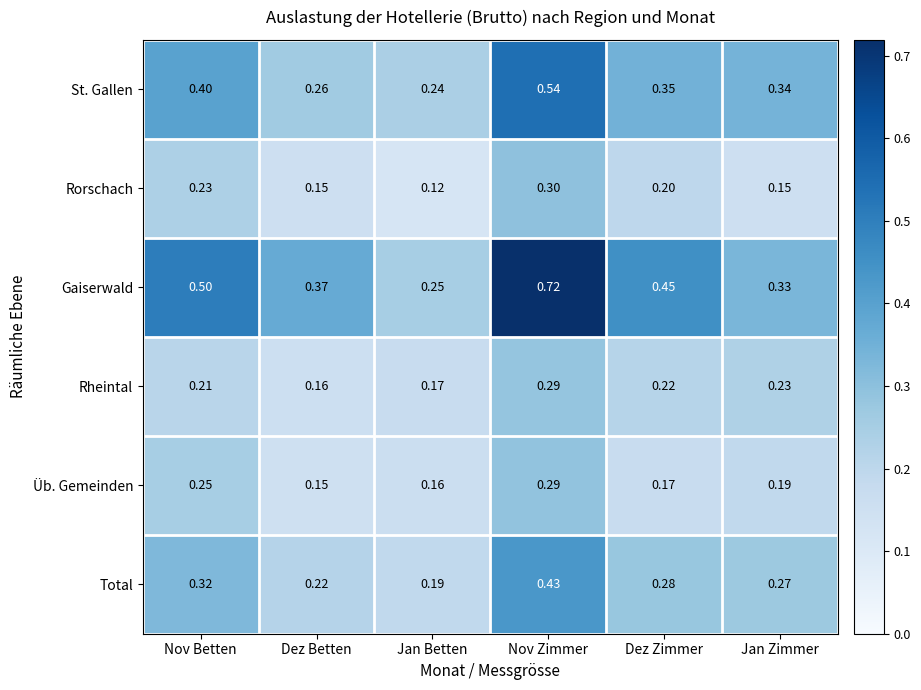

At which label is Üb. Gemeinden closest to 0?

Dez Betten